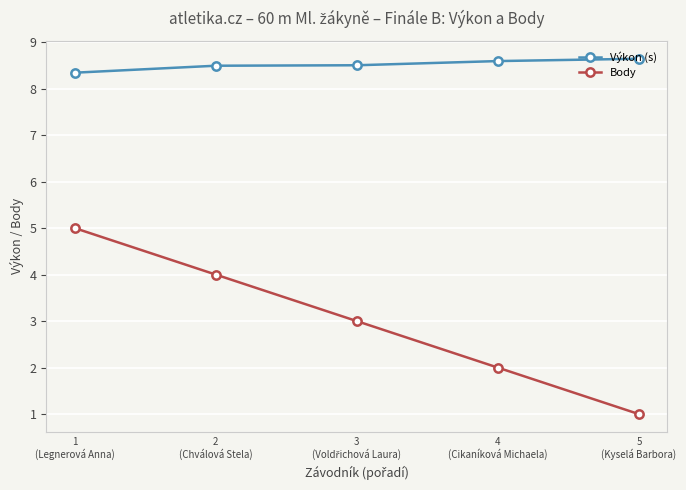

At how many categories does at least one series exceed 6?

5